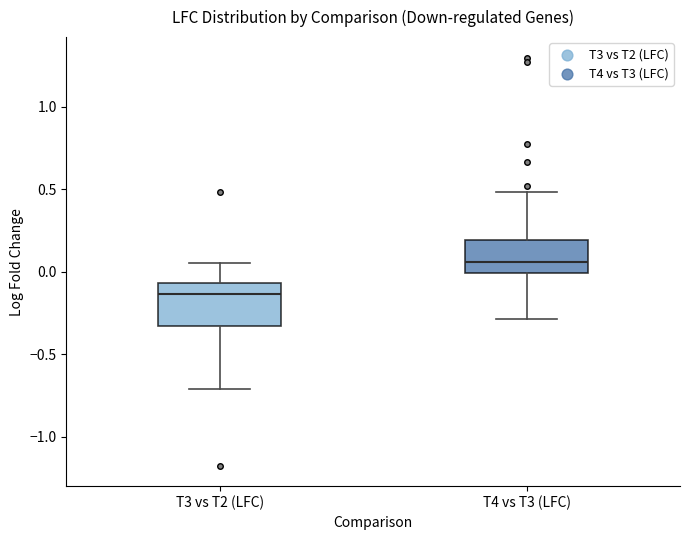

Which box is the tallest, from its lower edge to its upper edge?

T3 vs T2 (LFC)